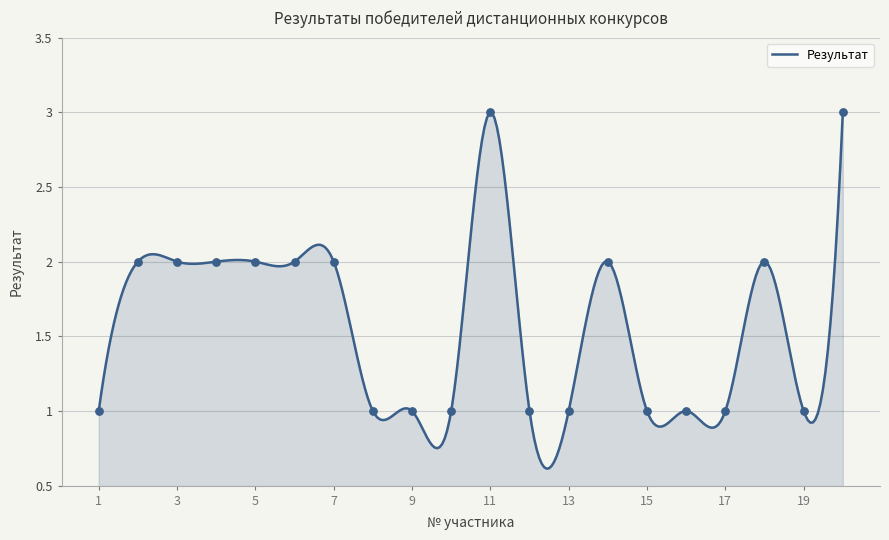

Approximately how many times larger is the value at 2 compared to 4?

1.0